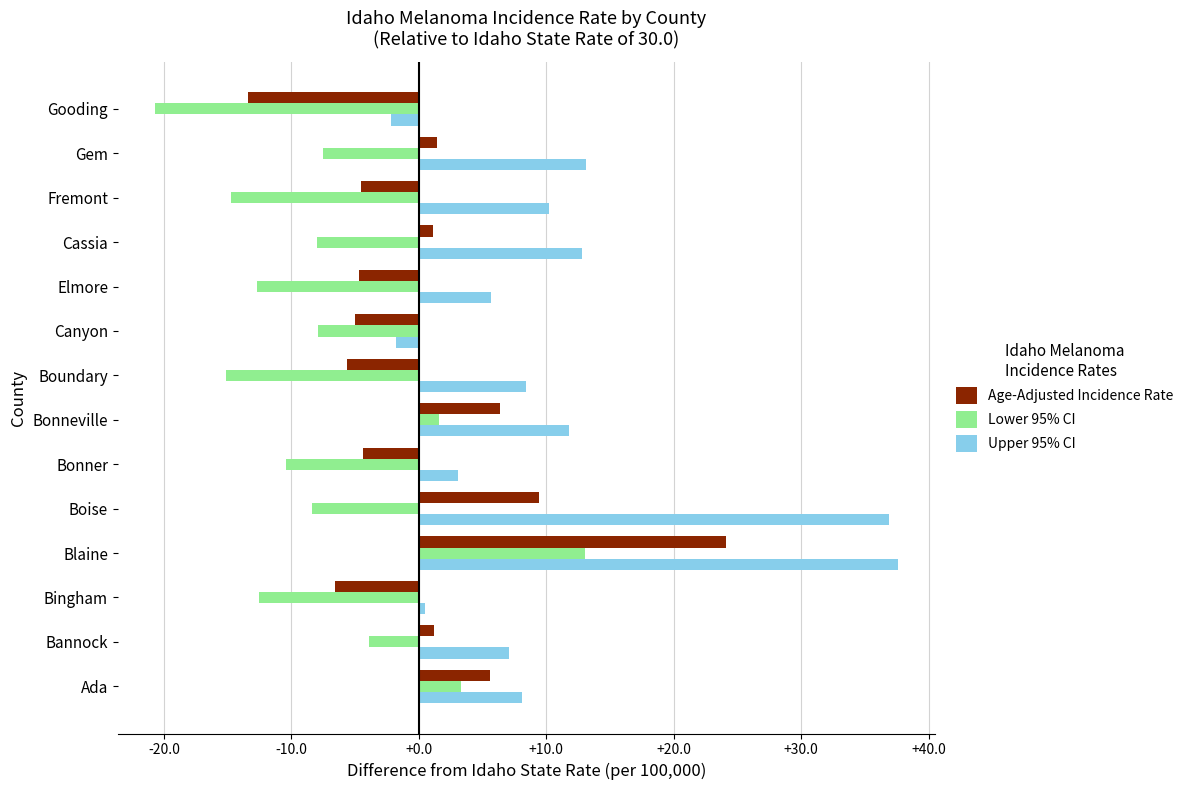

How many values in Lower 95% CI are above zero?

3